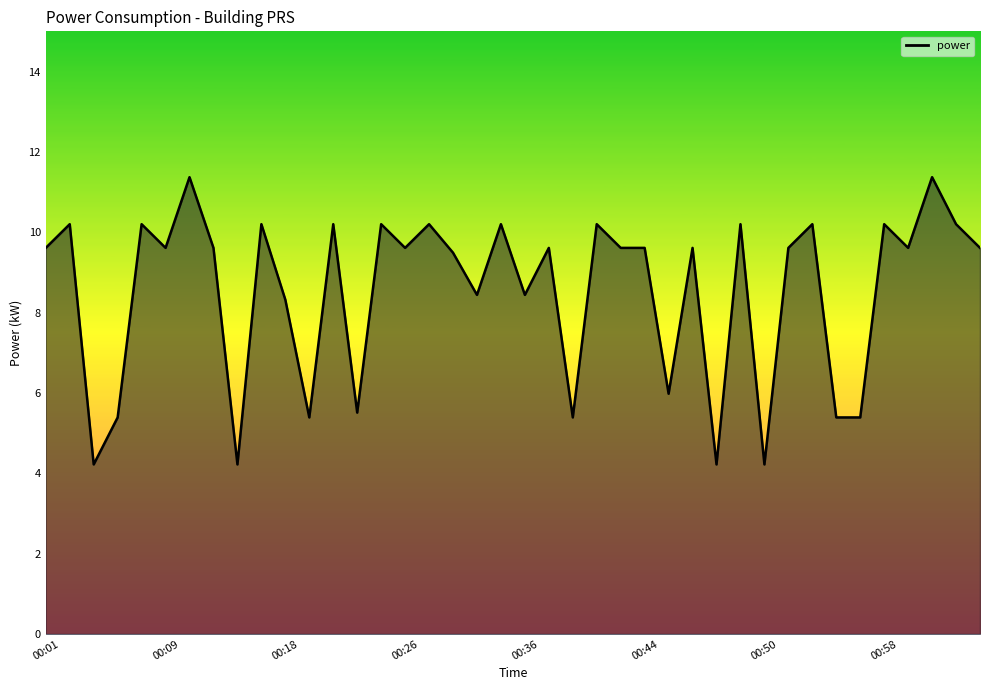

What is the smallest value displayed?

4.2